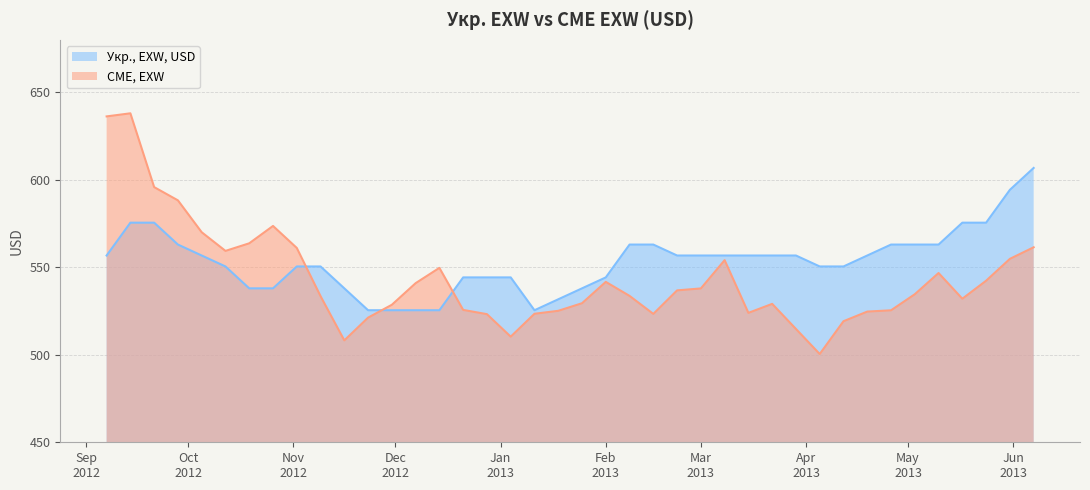

Is it true that Укр., EXW, USD equals 575.5 at 2012-09-14?

True